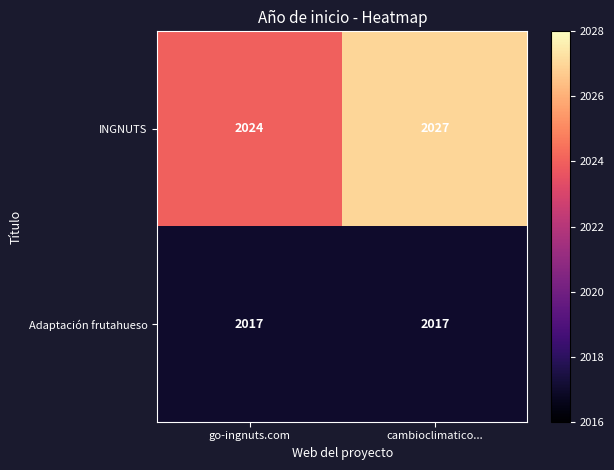

Reading left to right, what are all the values shown in this chart?

INGNUTS: go-ingnuts.com=2024	cambioclimatico...=2027
Adaptación frutahueso: go-ingnuts.com=2017	cambioclimatico...=2017